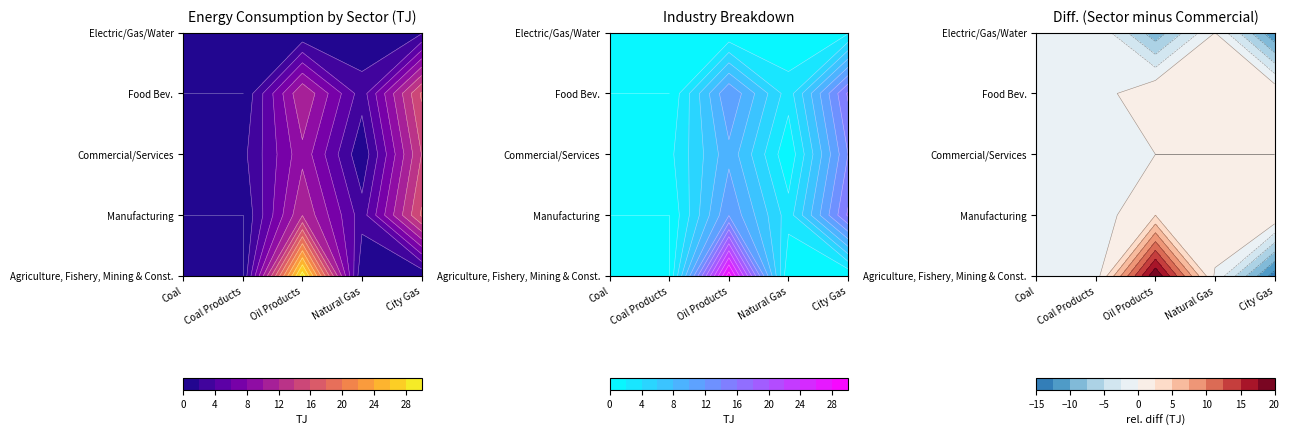

What is the difference between the maximum and second lowest values in the Manufacturing series?

17.6